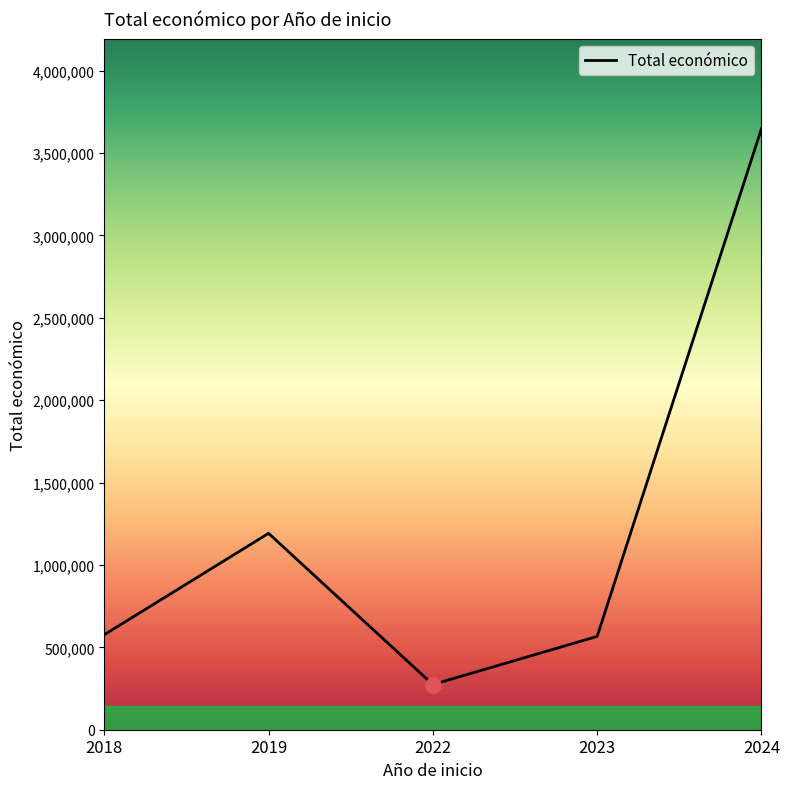

What is the change in value from 2018 to 2022?

-302464.0